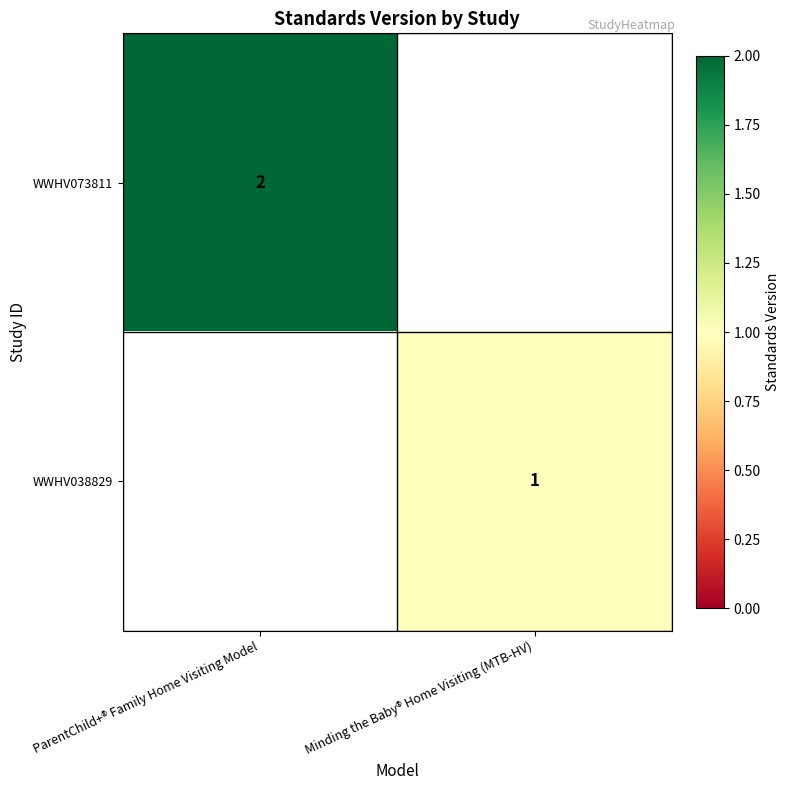

The value of WWHV073811 at ParentChild+® Family Home Visiting Model is 3. True or false?

False